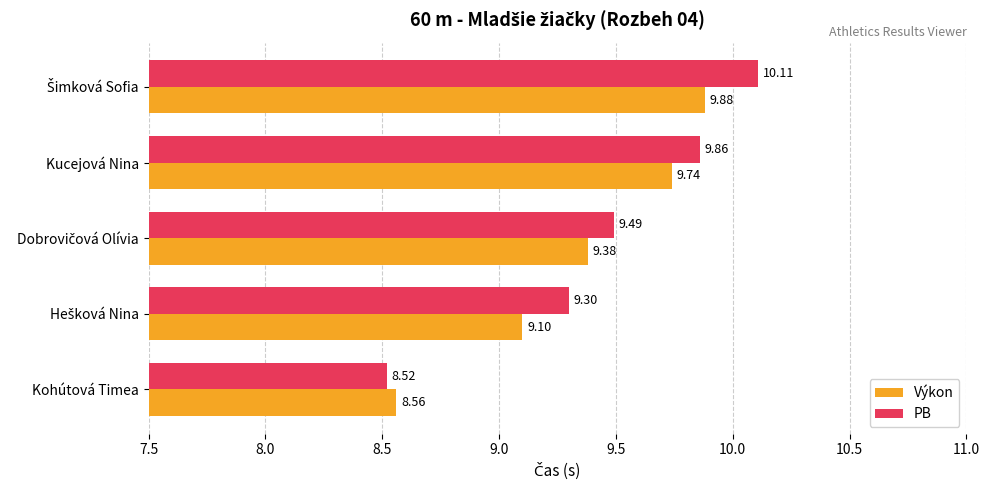

At how many categories does at least one series exceed 8?

5